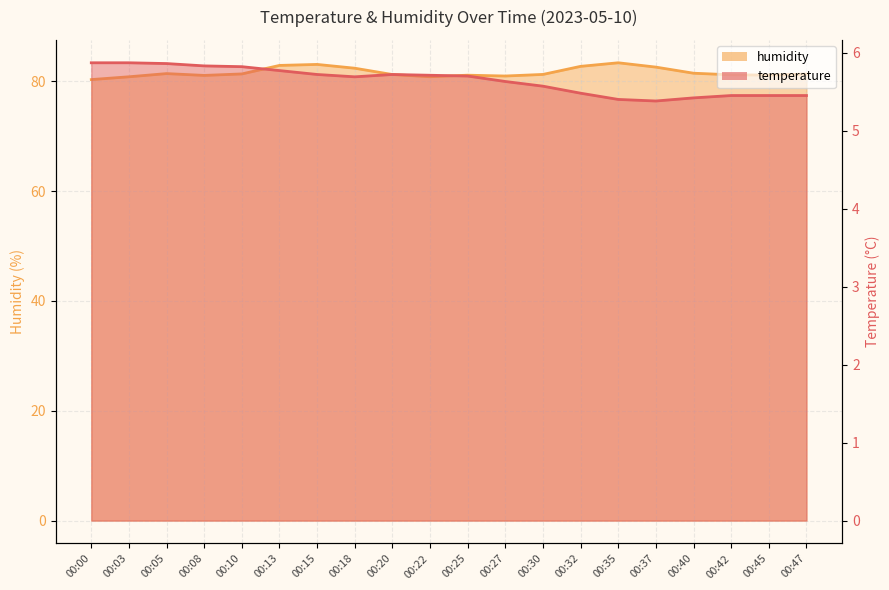

At which category is the sum across all series the highest?

00:15